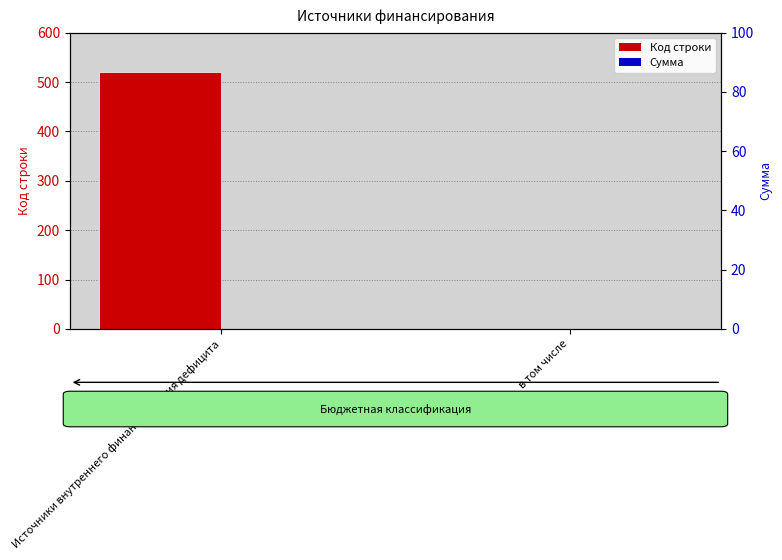

Is it true that Код строки equals 0 at в том числе?

True